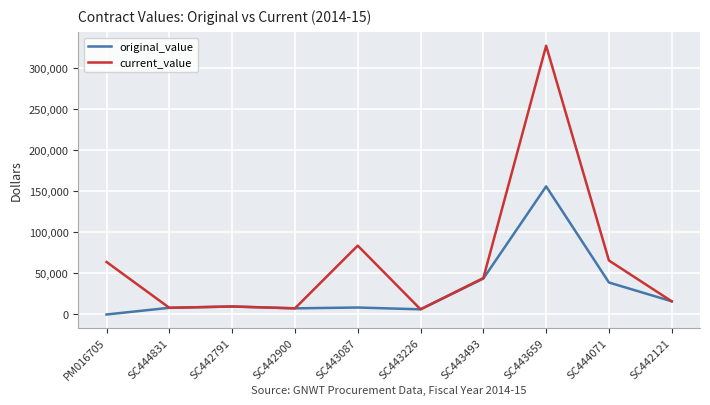

Between SC443087 and SC443659, which series saw the biggest shift?

current_value